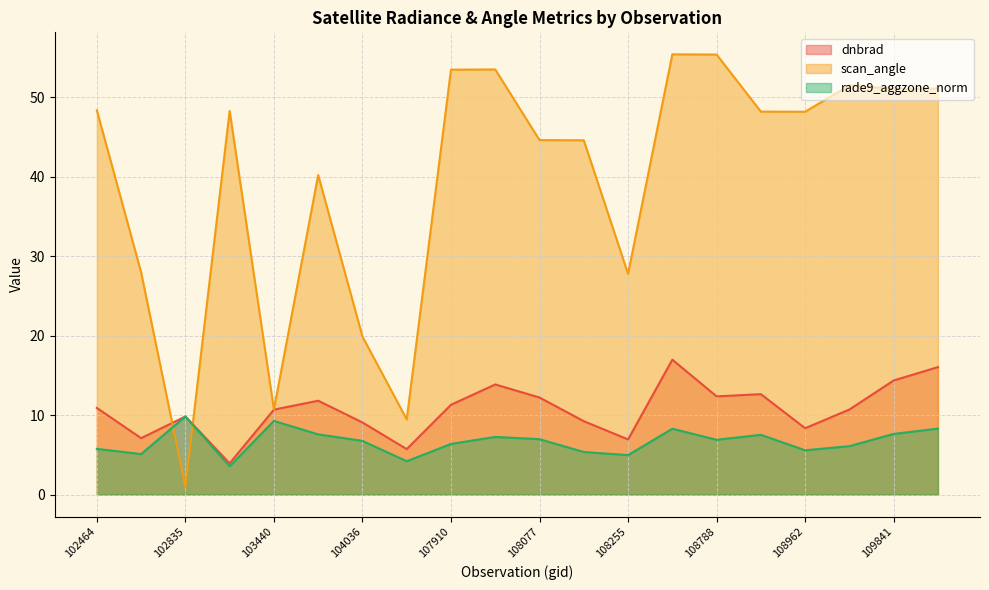

Between 102464 and 108255, which series saw the biggest shift?

scan_angle